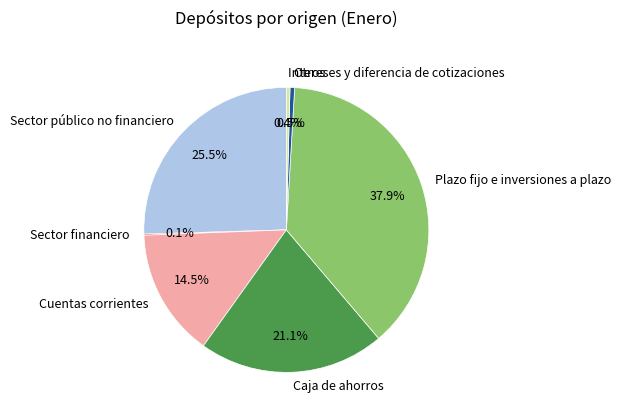

Is the sum of Cuentas corrientes and Caja de ahorros greater than half?

No